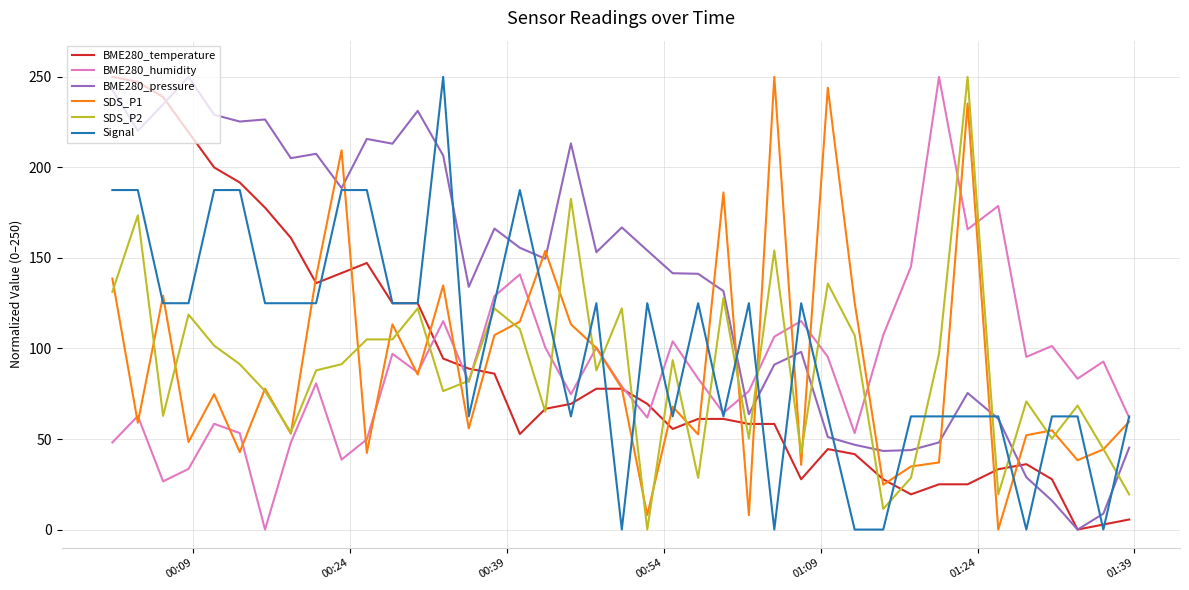

What is the maximum value for SDS_P2?

250.0